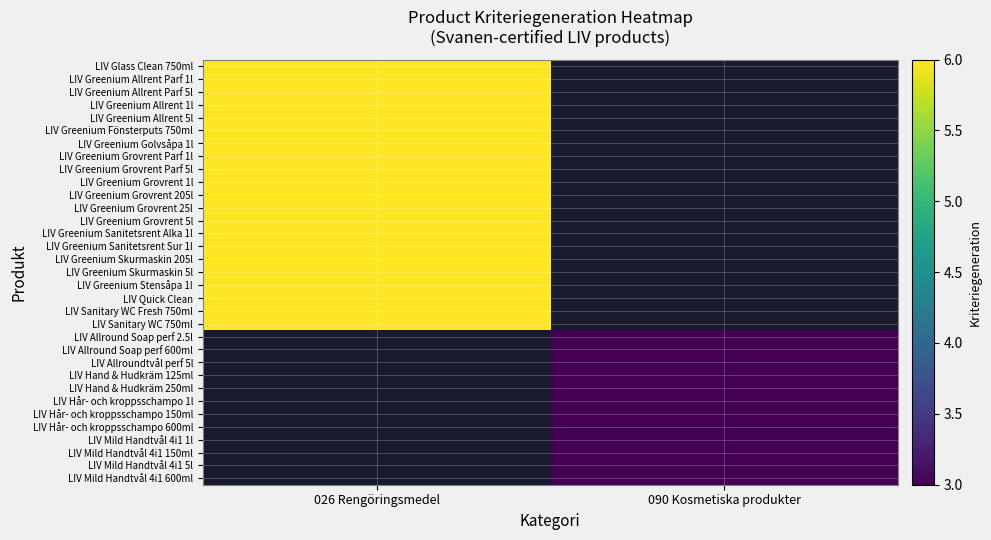

Where is LIV Glass Clean 750ml nearest to the value 6?

026 Rengöringsmedel